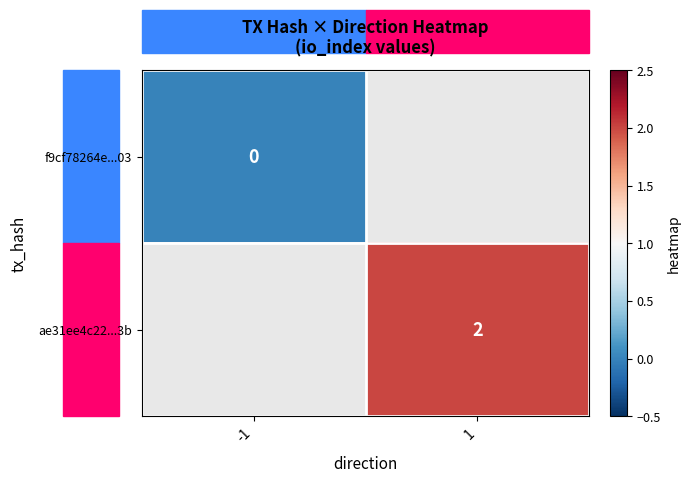

Between 1 and -1, which is larger?

-1